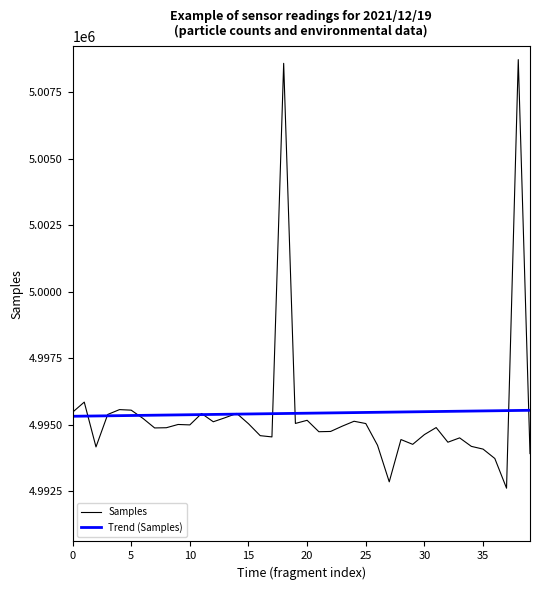

What is the smallest value displayed?

4992622.0